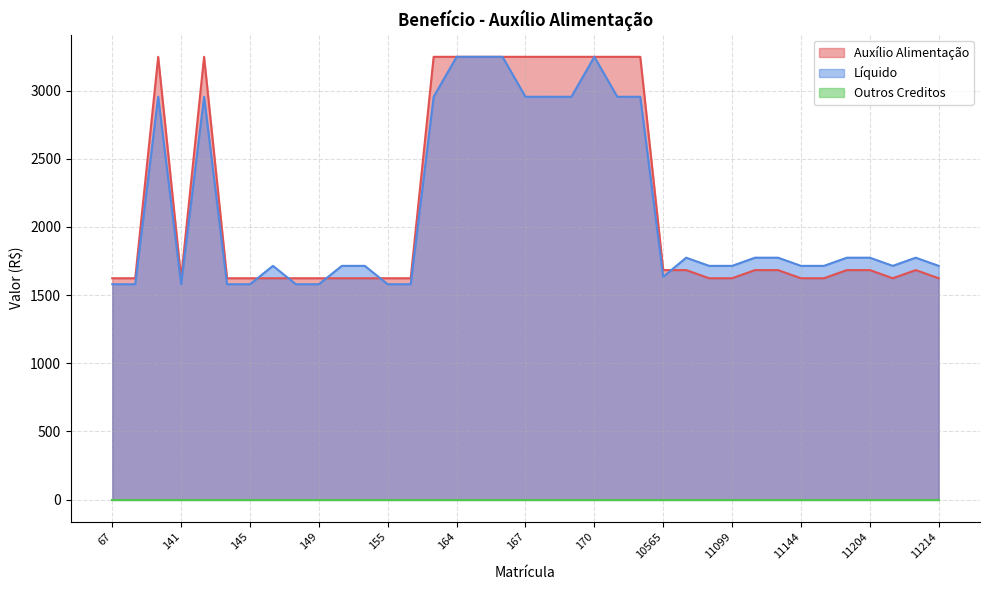

True or false: Líquido has more than 1 points higher than both neighbors.

True